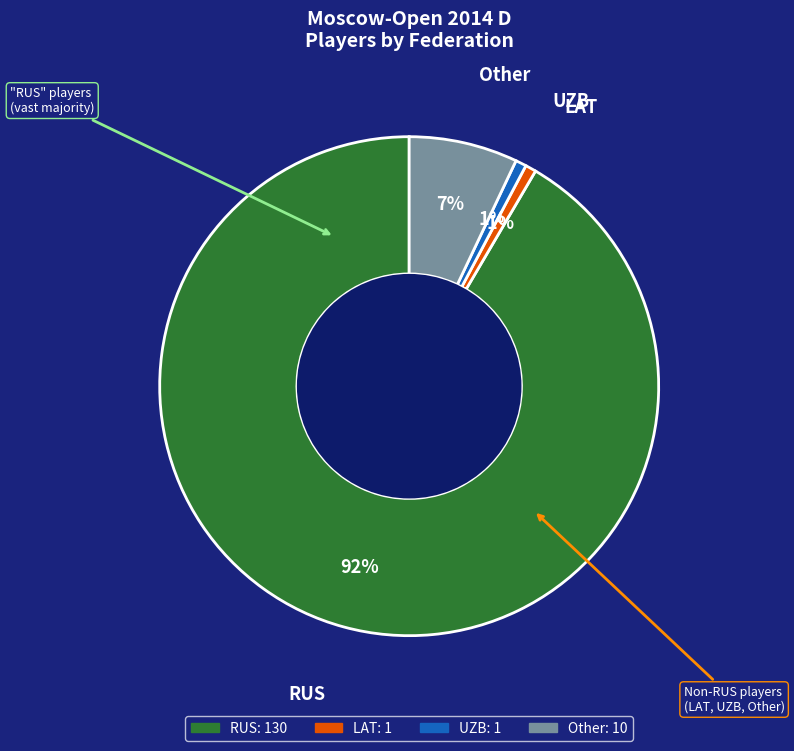

Combined, do UZB and RUS account for over 50%?

Yes